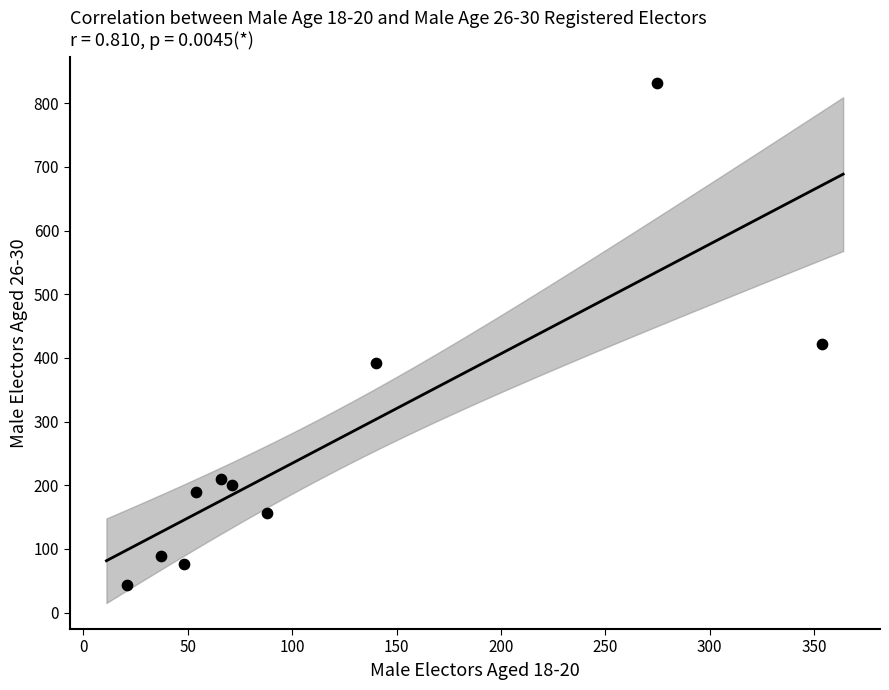

What Y value in the scatter plot is closest to 437?

422